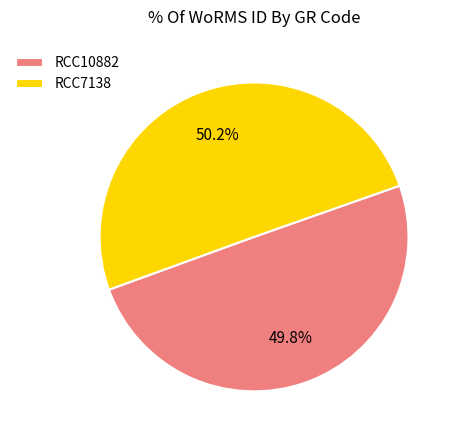

Approximately how many times larger is the value at RCC7138 compared to RCC10882?

1.0